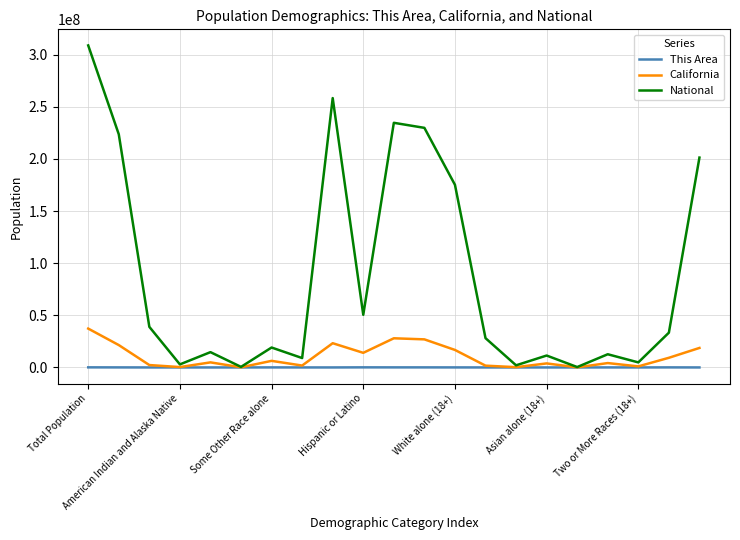

What is the greatest value displayed?

308745538